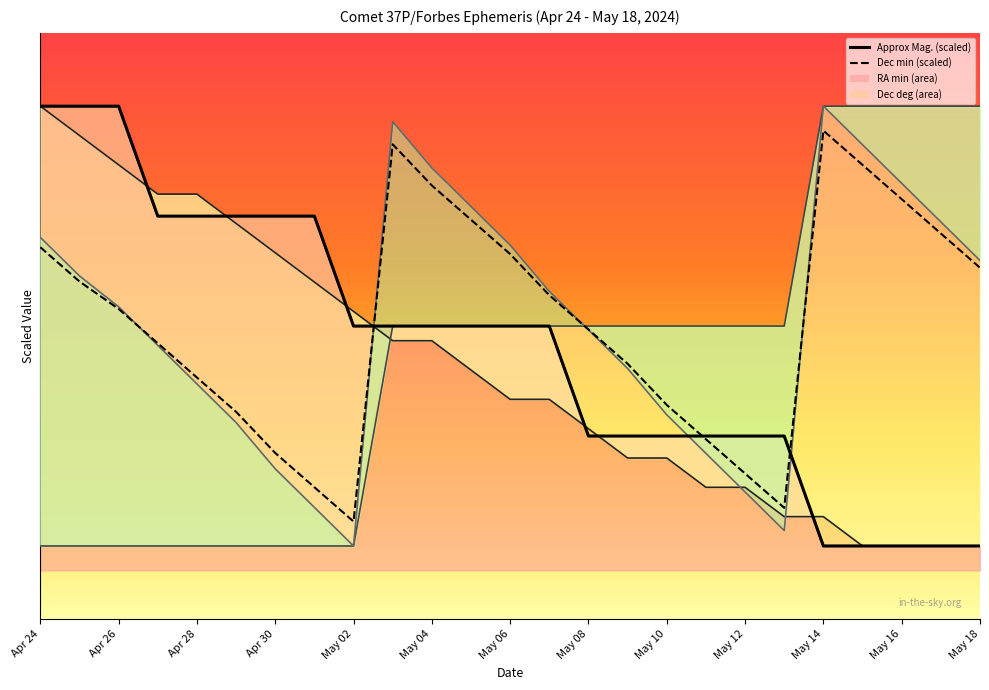

Is it true that Dec deg equals -45.0 at Apr 24?

True